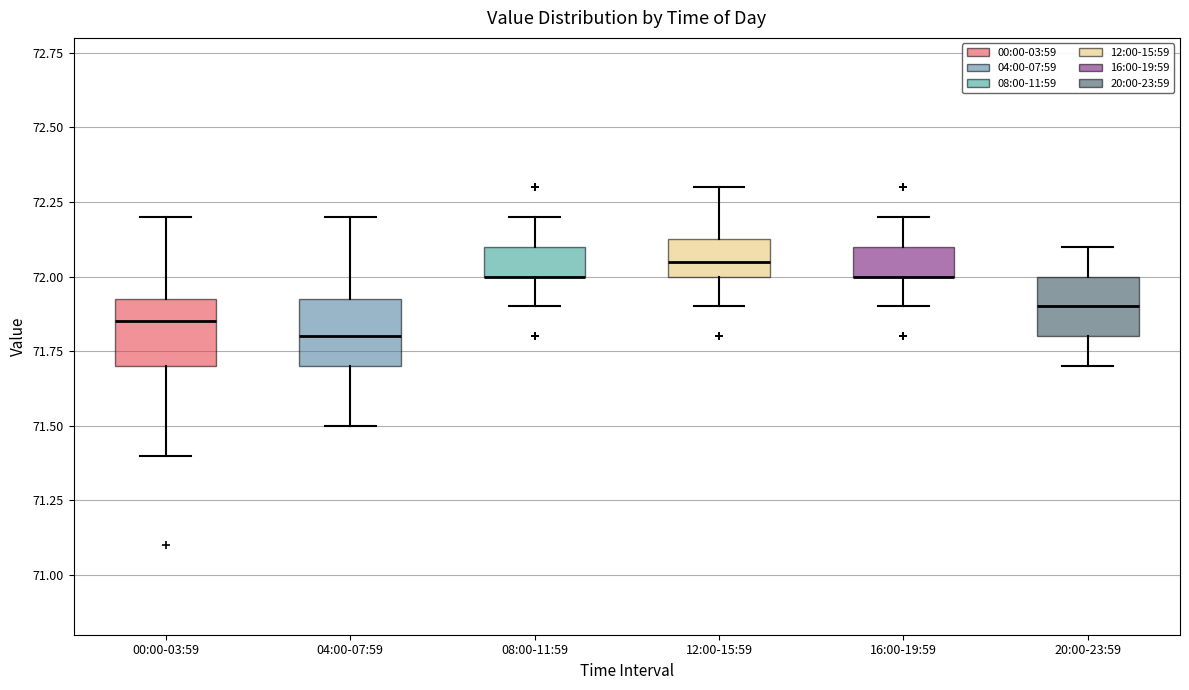

Where is the upper edge of the box for 16:00-19:59 on the y-axis? The values are not printed on the chart, so give them approximately, as read against the axis.

72.10